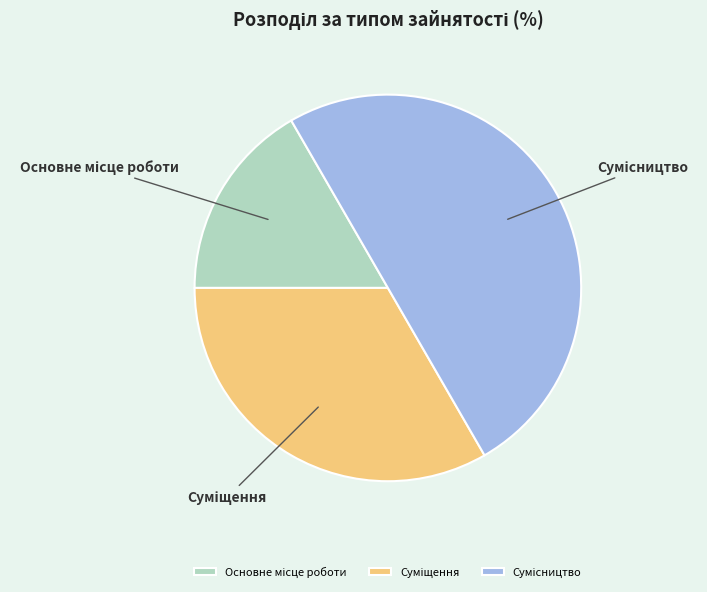

The Сумісництво slice represents 57% of the pie. True or false?

False